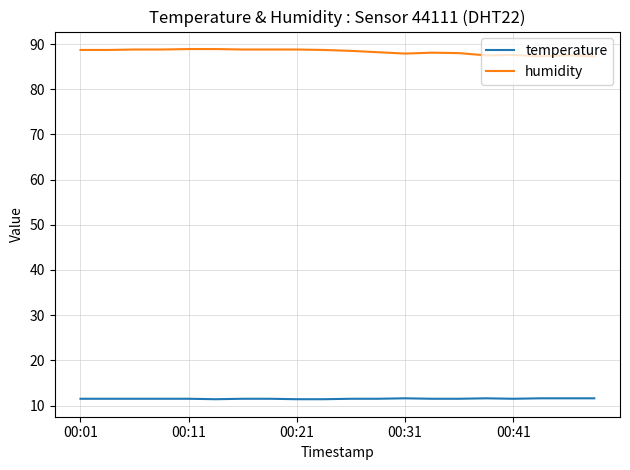

True or false: humidity and temperature cross at least once.

False